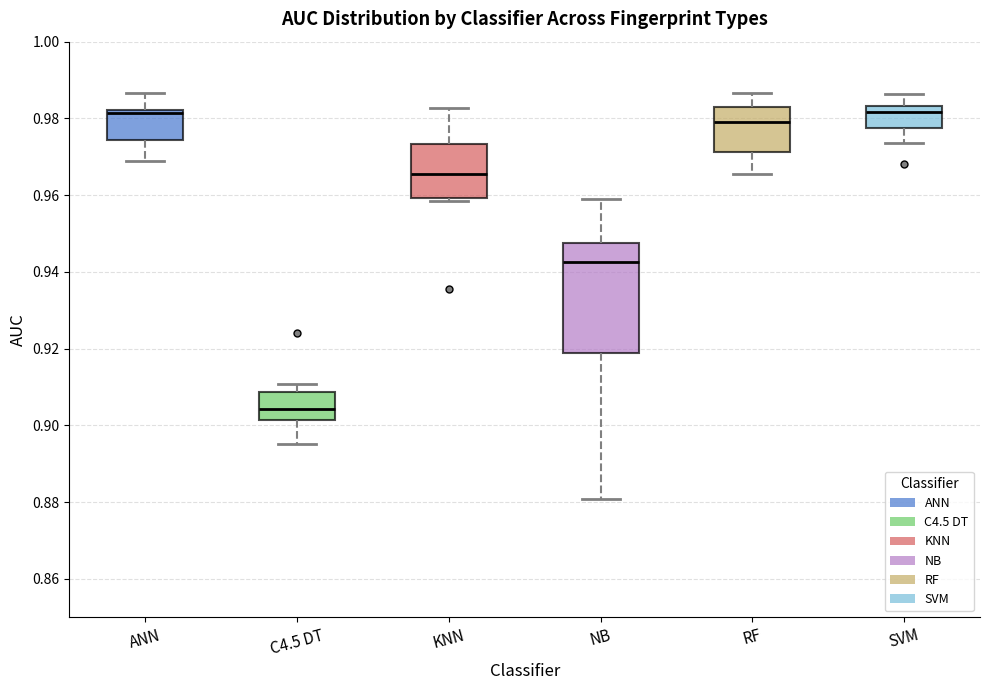

Where does the upper whisker of the box for KNN end on the y-axis? The values are not printed on the chart, so give them approximately, as read against the axis.

0.982